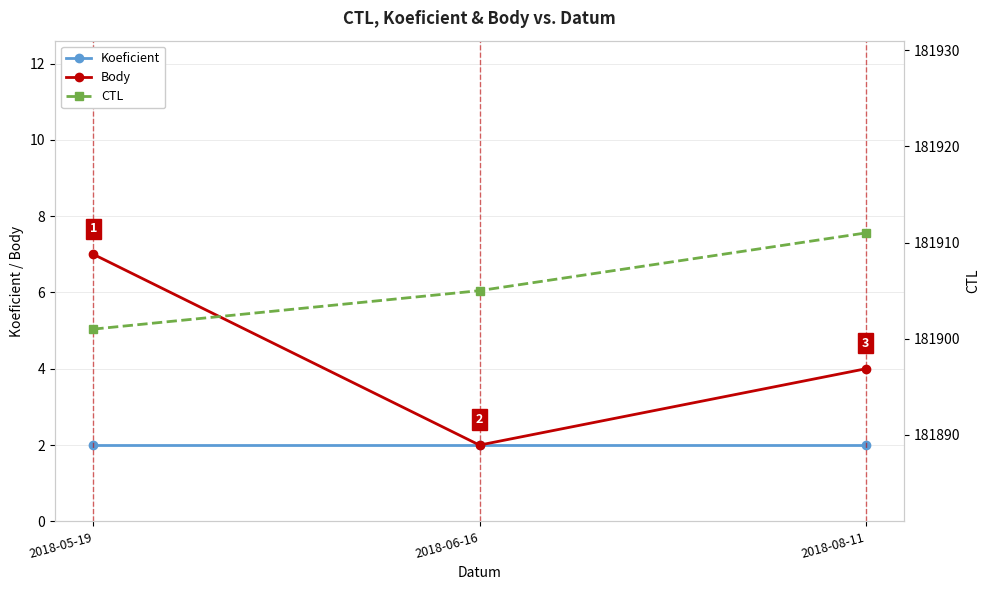

Is the value of Koeficient at 2018-06-16 greater than the value of CTL at 2018-08-11?

No